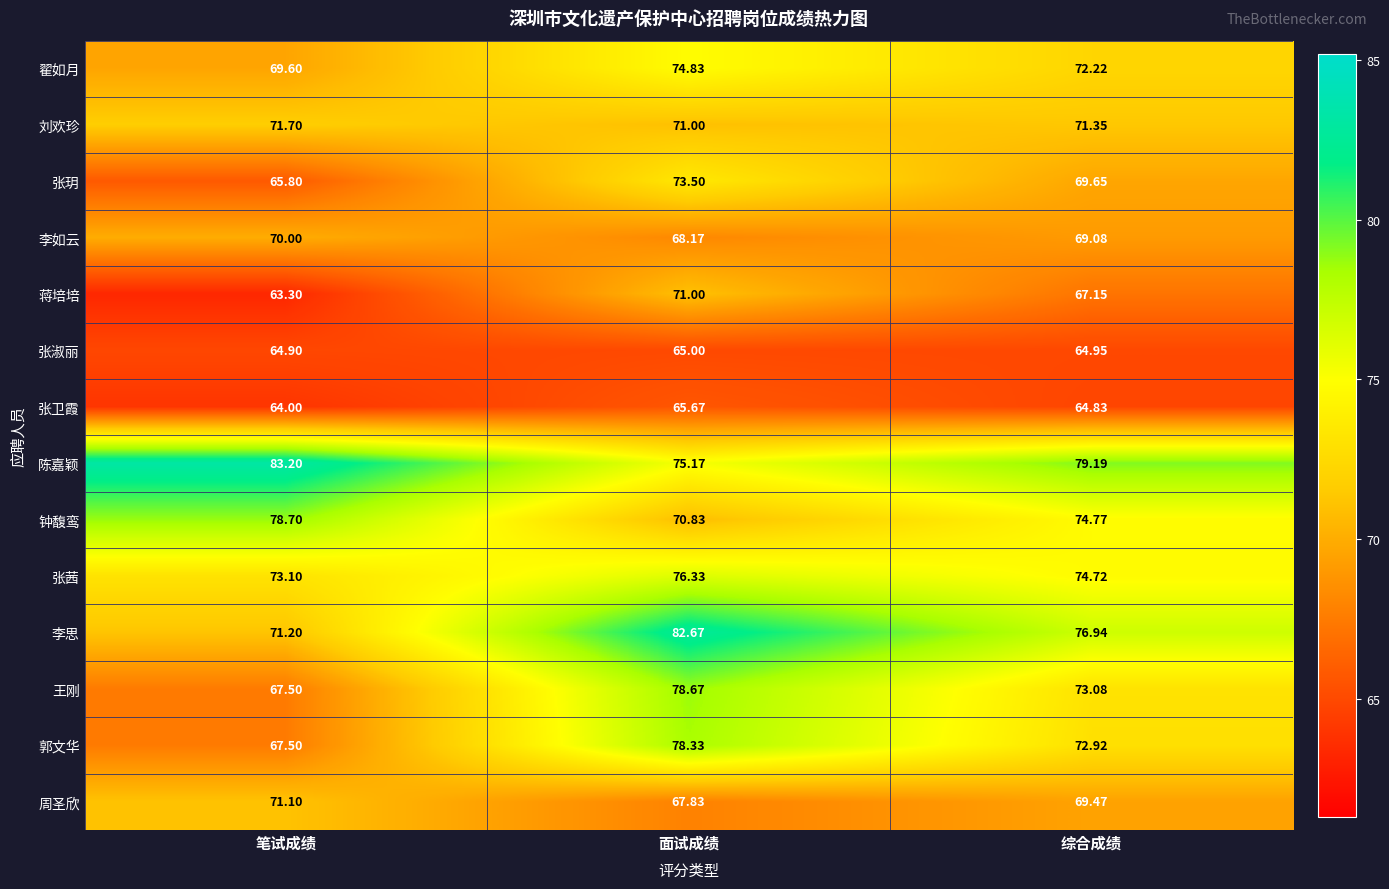

At which category does the chart reach its peak across all series?

笔试成绩